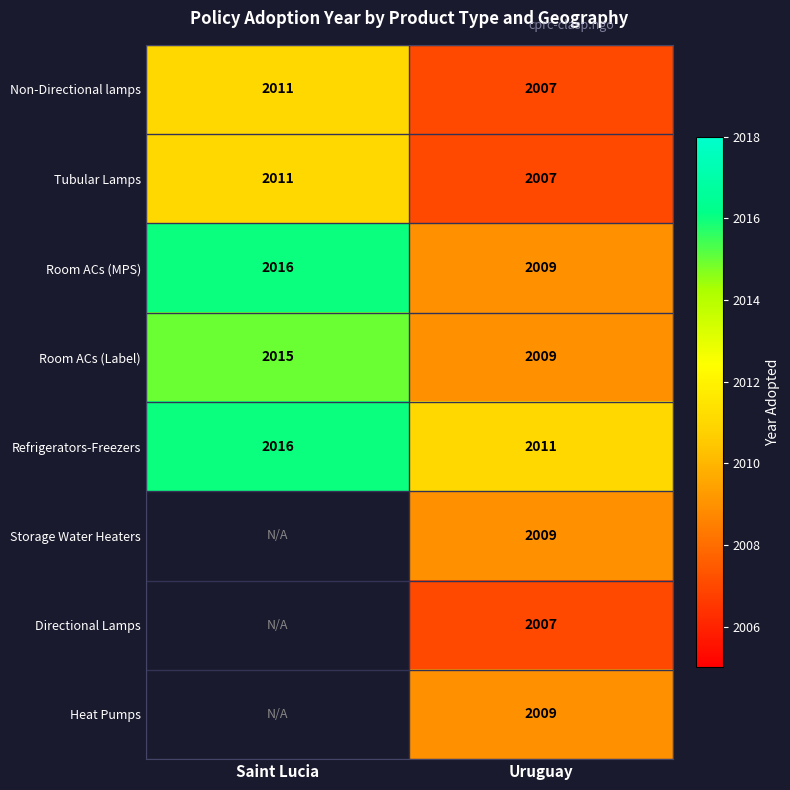

At which label does Refrigerators-Freezers reach its peak?

Saint Lucia